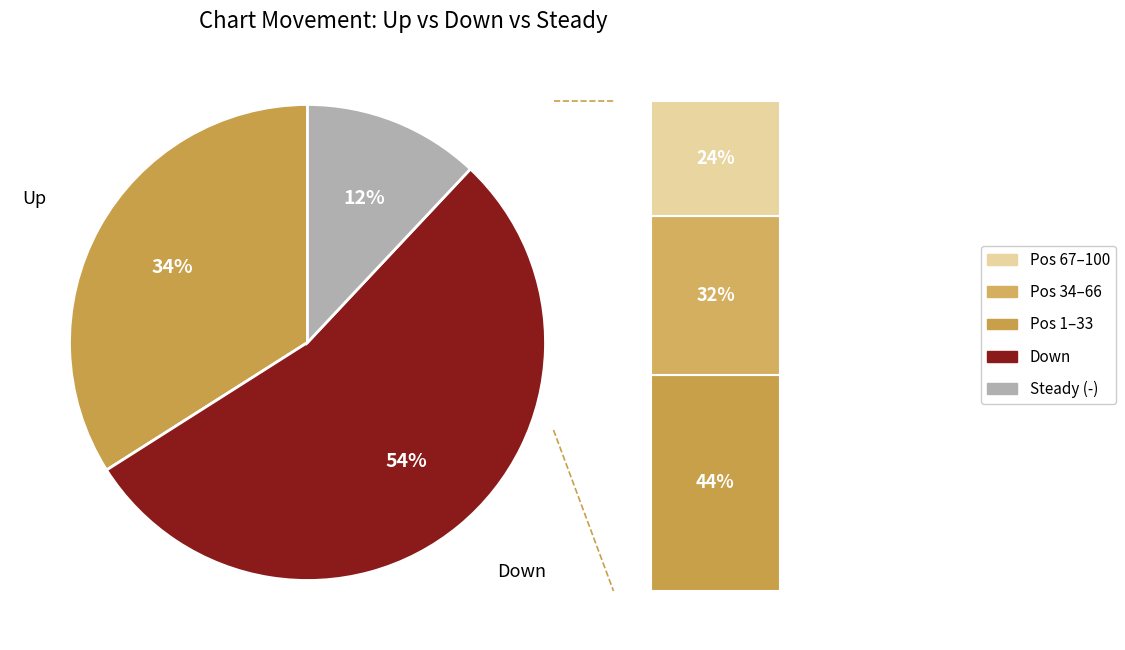

Does any single category account for the majority?

Yes